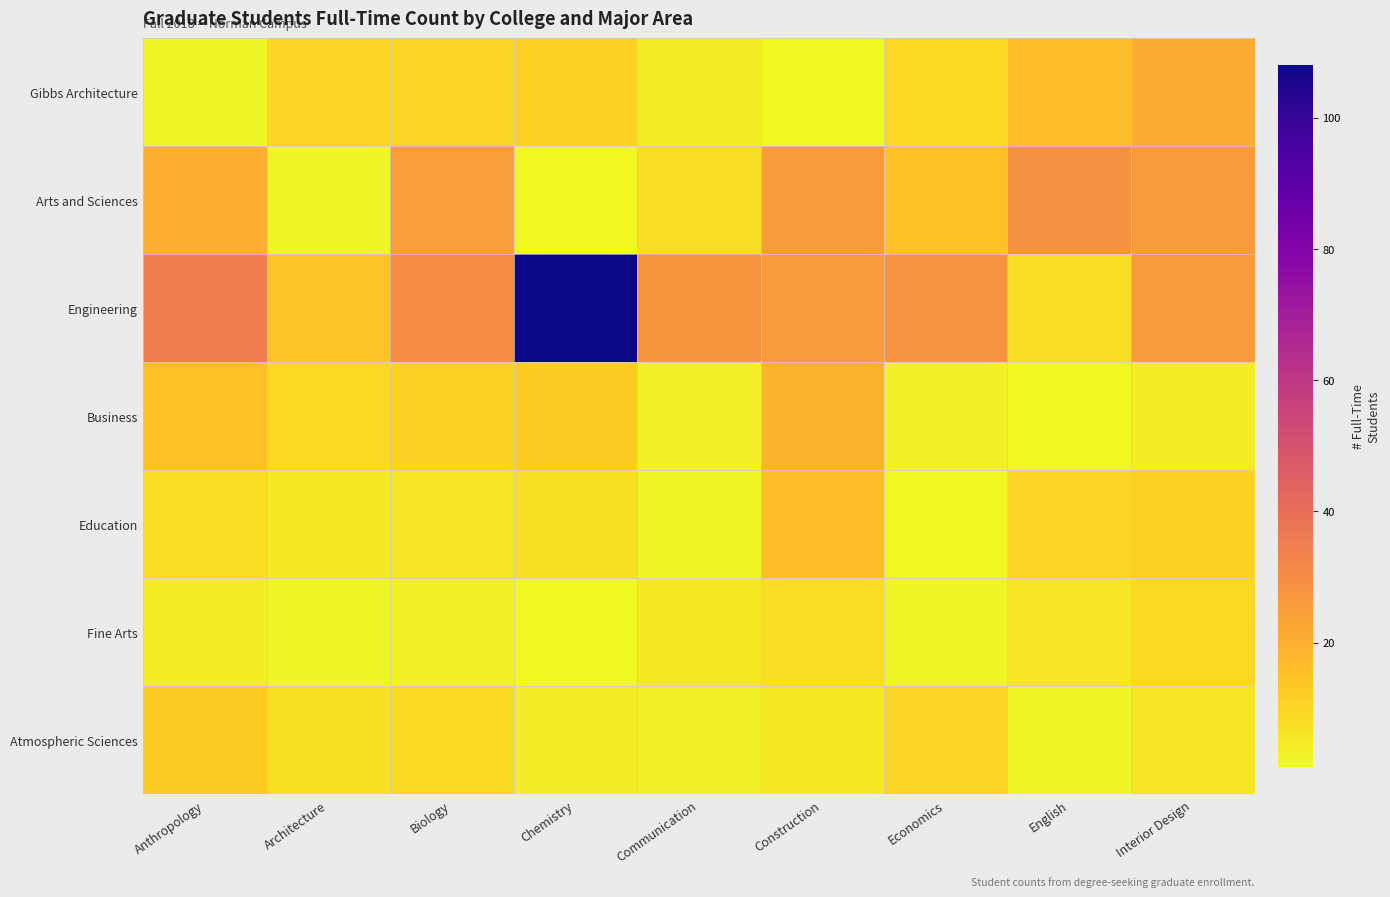

Between Chemistry and Communication, which is larger?

Chemistry